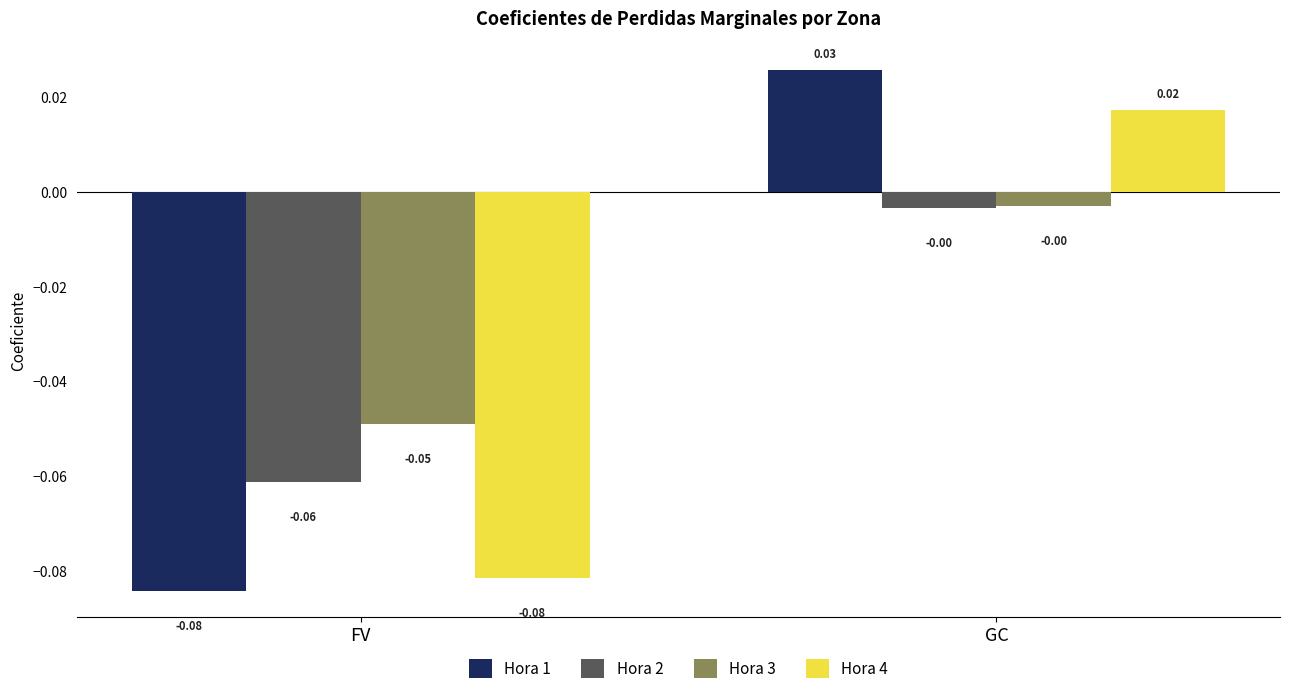

What are all the series names shown in the legend?

Hora 1, Hora 2, Hora 3, Hora 4